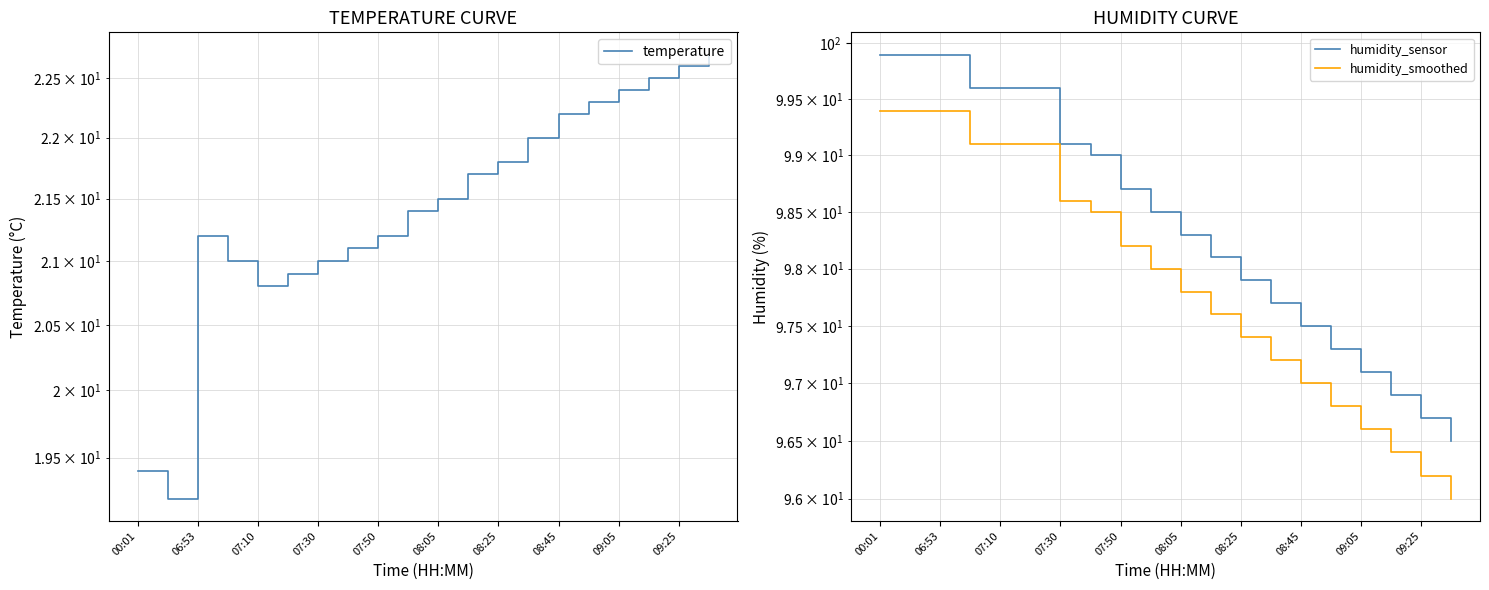

True or false: humidity_sensor and humidity_smoothed intersect in this chart.

False